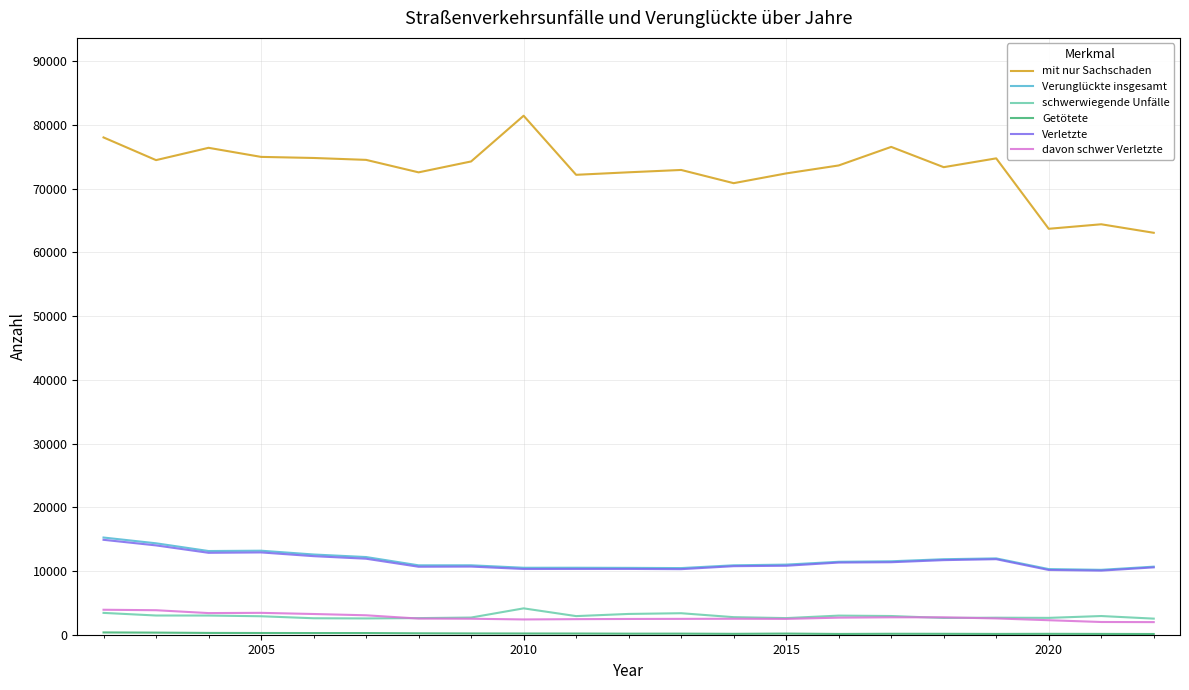

True or false: davon schwer Verletzte and mit nur Sachschaden intersect in this chart.

False